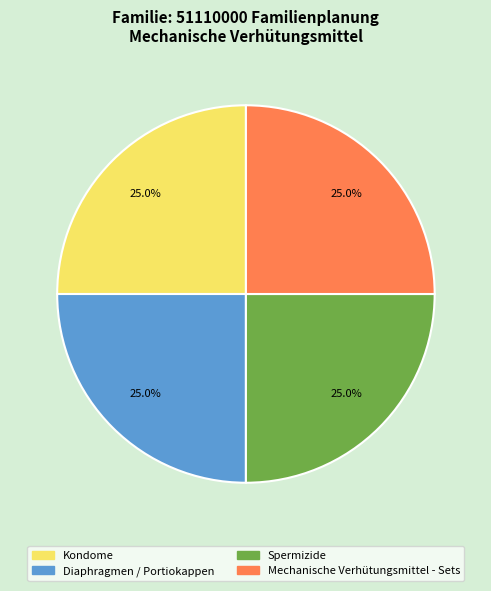

Does Diaphragmen / Portiokappen account for over 50% of the chart?

No